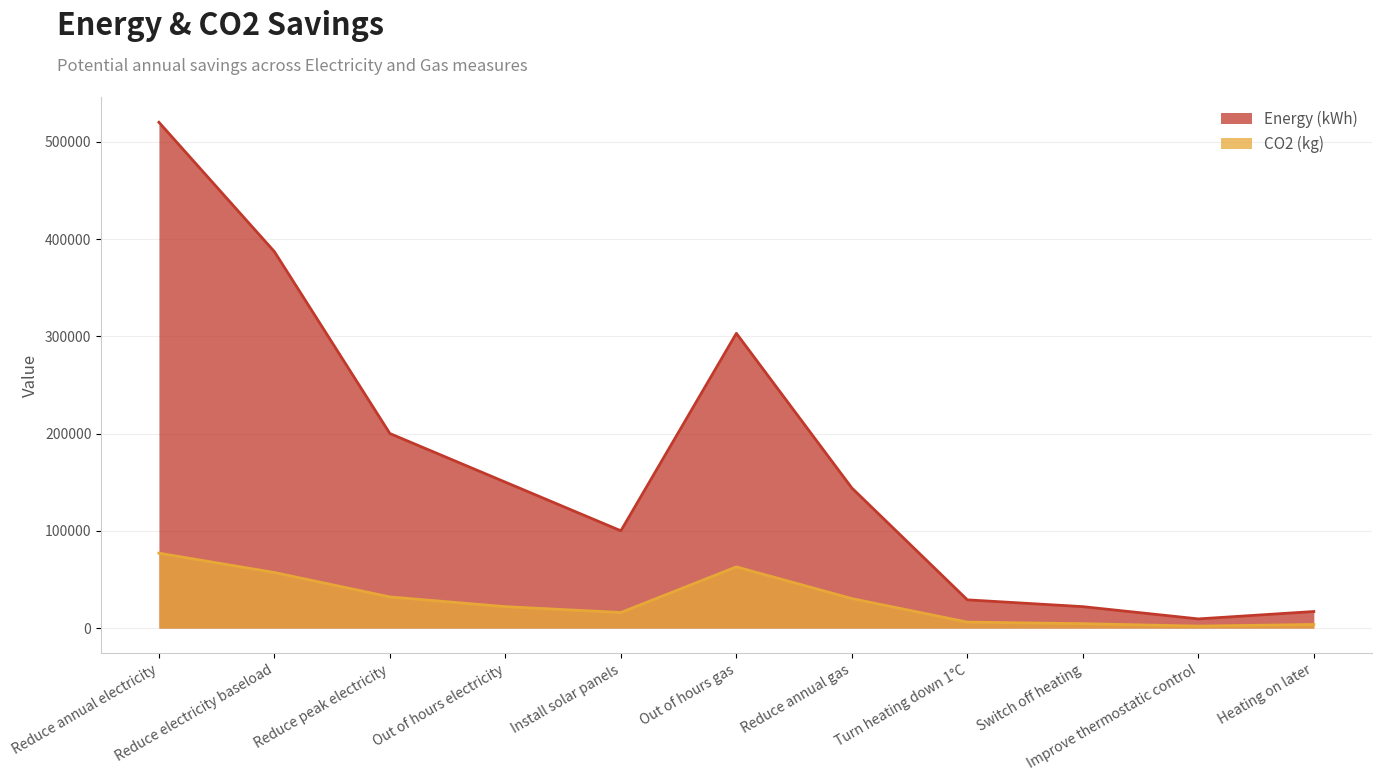

Reading left to right, list all the values displayed in this chart.

Energy (kWh): 520000	387000	200000	150000	100000	303000	144000	29000	22000	9400	17000
CO2 (kg): 77000	57100	32000	22000	16000	62900	30300	6100	4500	2000	3700